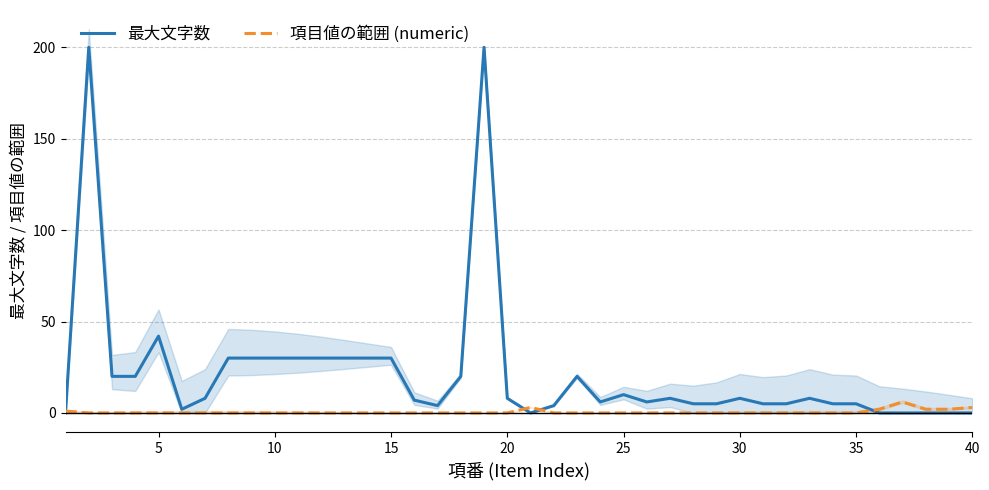

Where is 最大文字数 nearest to the value 100?

5